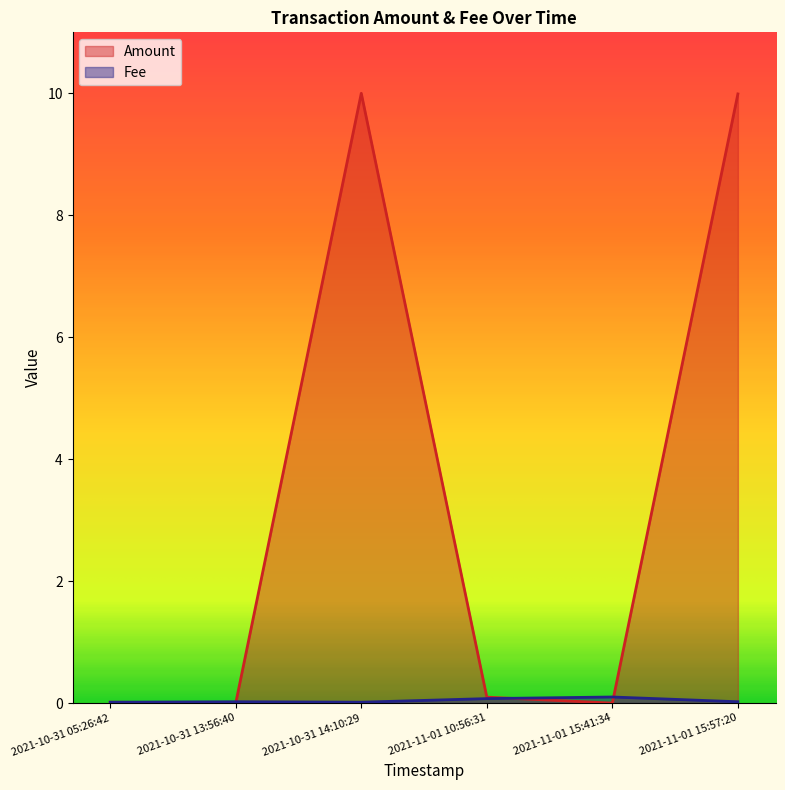

Rank the series by their maximum value, from highest to lowest.

Amount, Fee